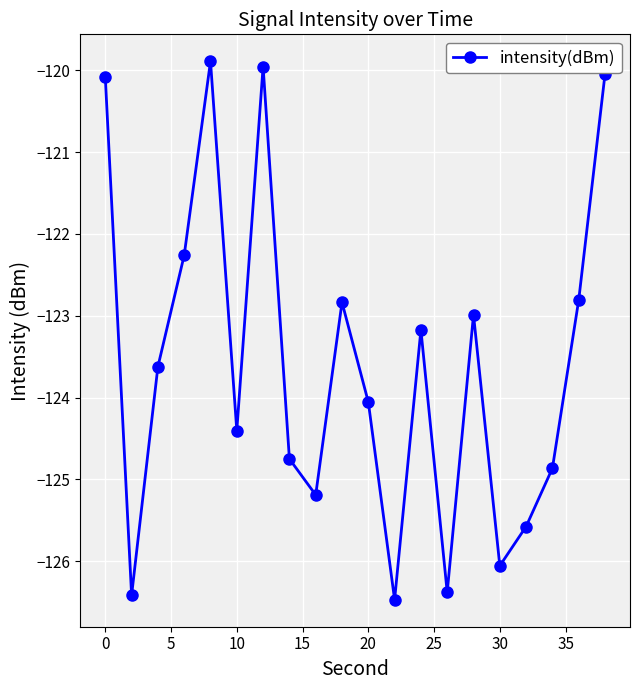

What is the sum of all values?

-2471.8